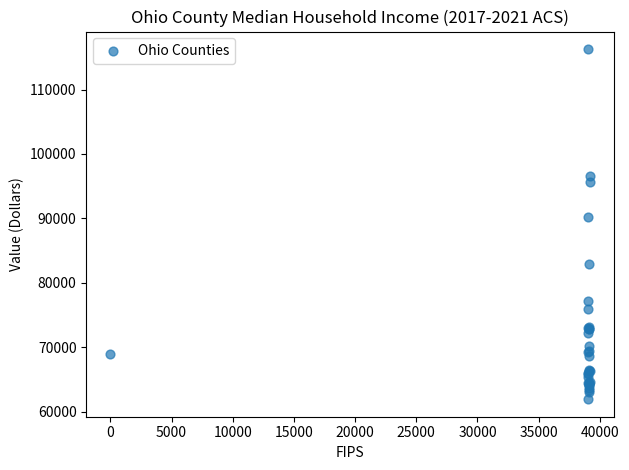

What Y value in the scatter plot is closest to 89111?

90285